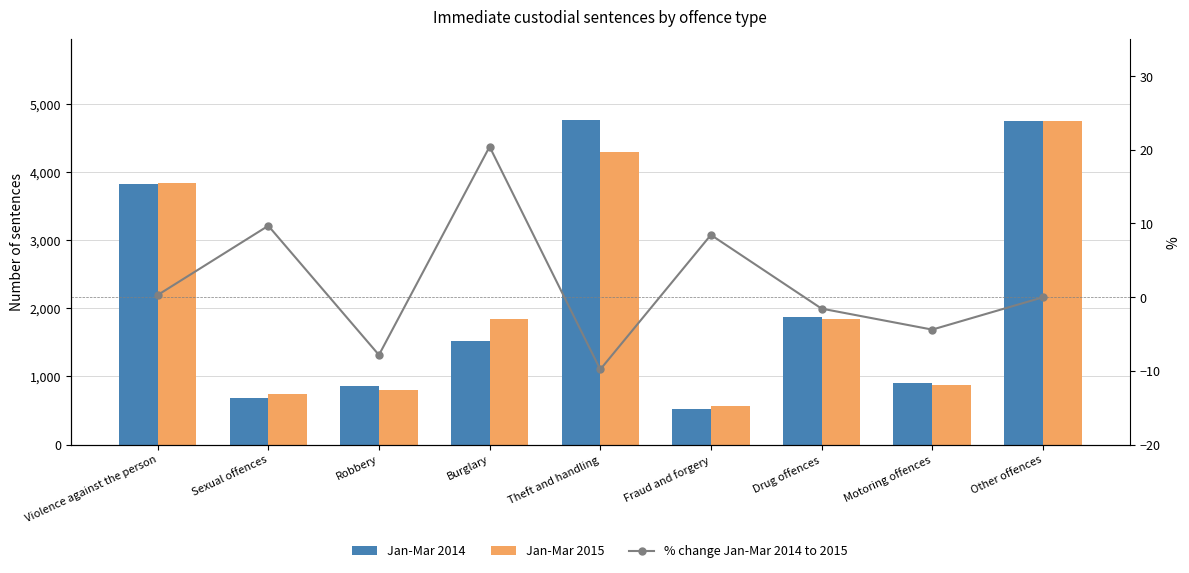

What is the average value of the % change Jan-Mar 2014 to 2015 series?

1.7